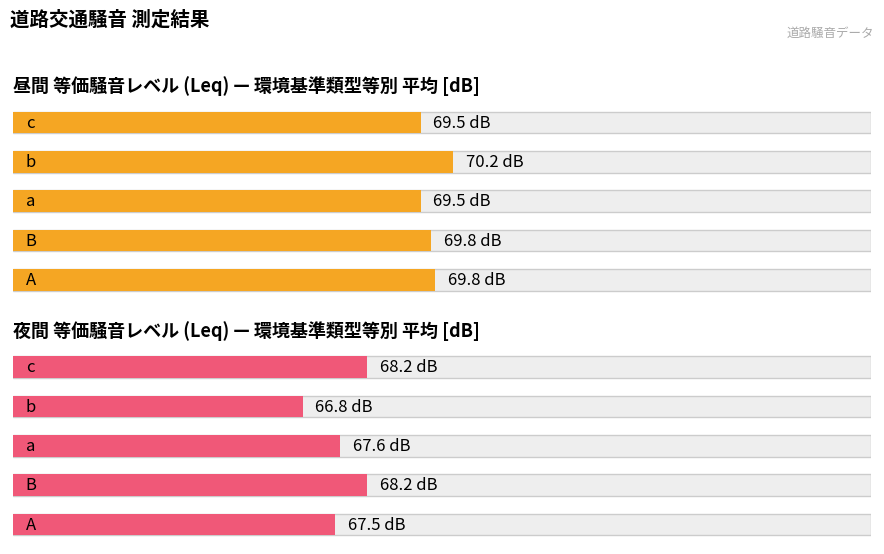

Rank the series by their average value, from lowest to highest.

夜間(dB), 昼間(dB)